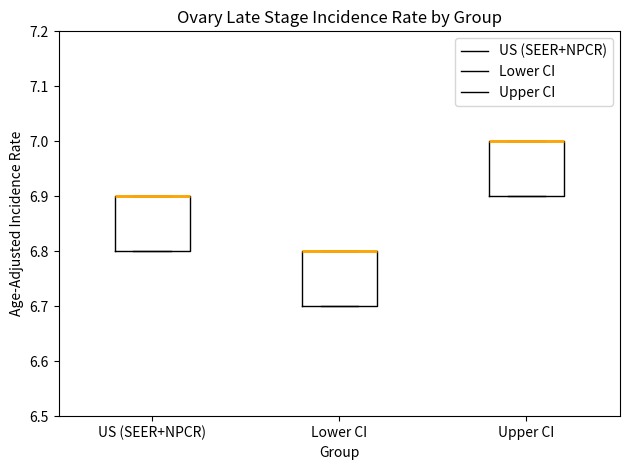

Where is the lower edge of the box for Lower CI on the y-axis? The values are not printed on the chart, so give them approximately, as read against the axis.

6.7